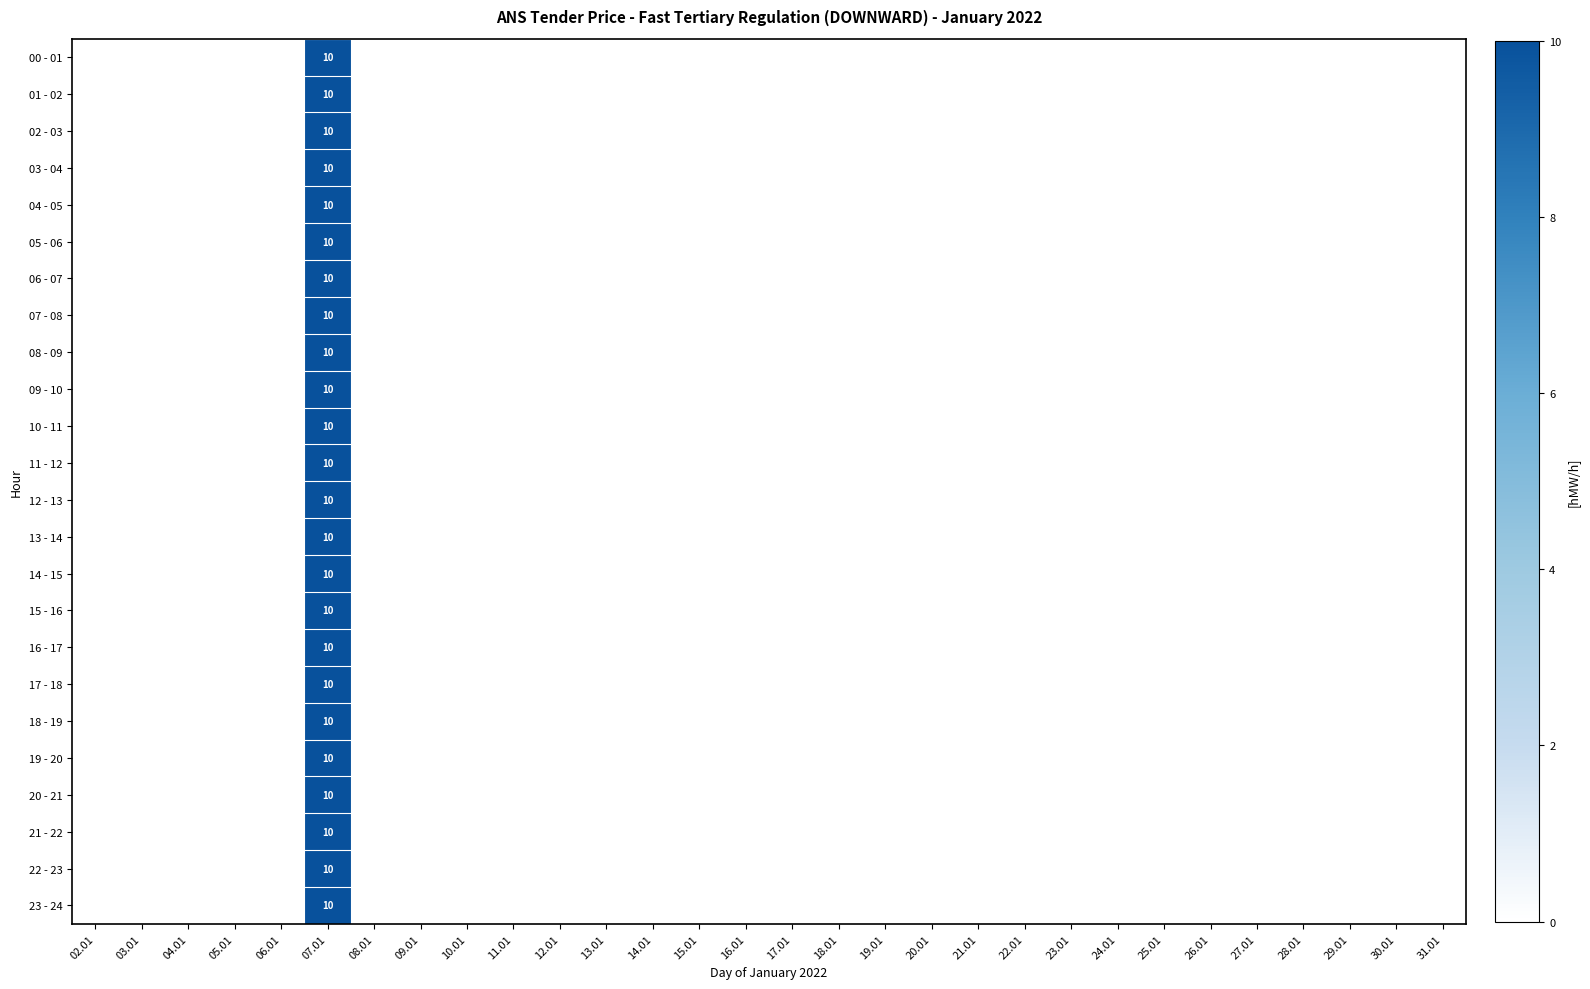

At which category does the chart reach its minimum across all series?

02.01